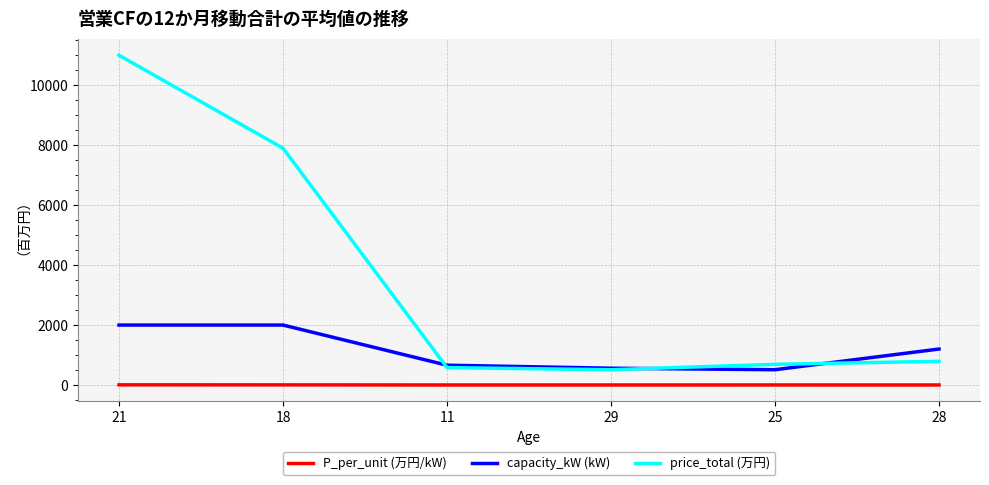

True or false: capacity_kW (kW) and P_per_unit (万円/kW) intersect in this chart.

False